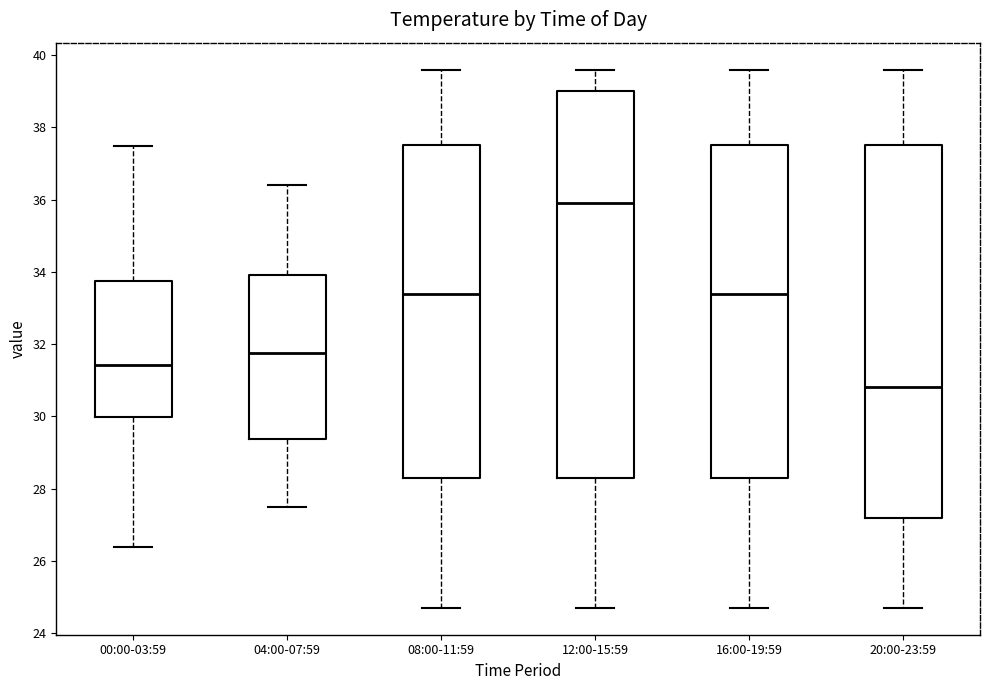

Which box's median line is the lowest?

20:00-23:59